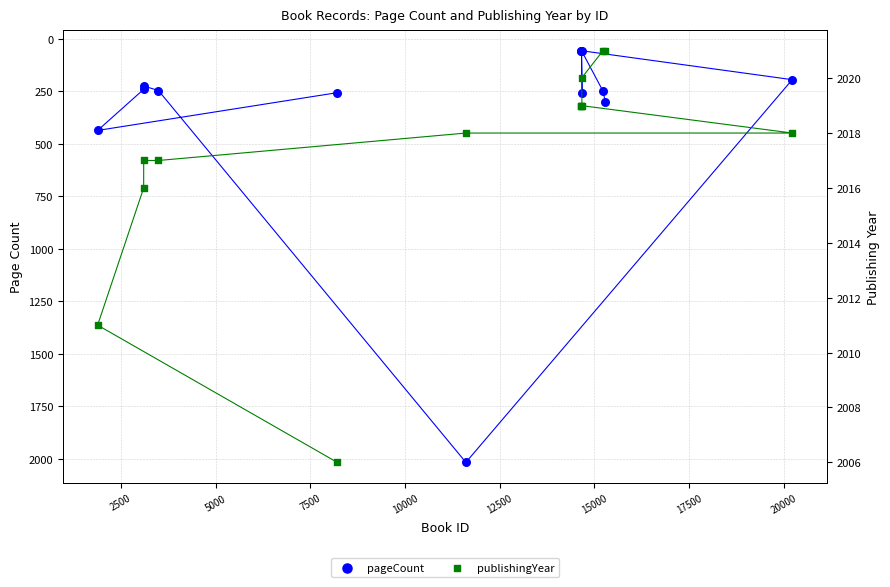

Which series reaches the maximum Y coordinate?

publishingYear